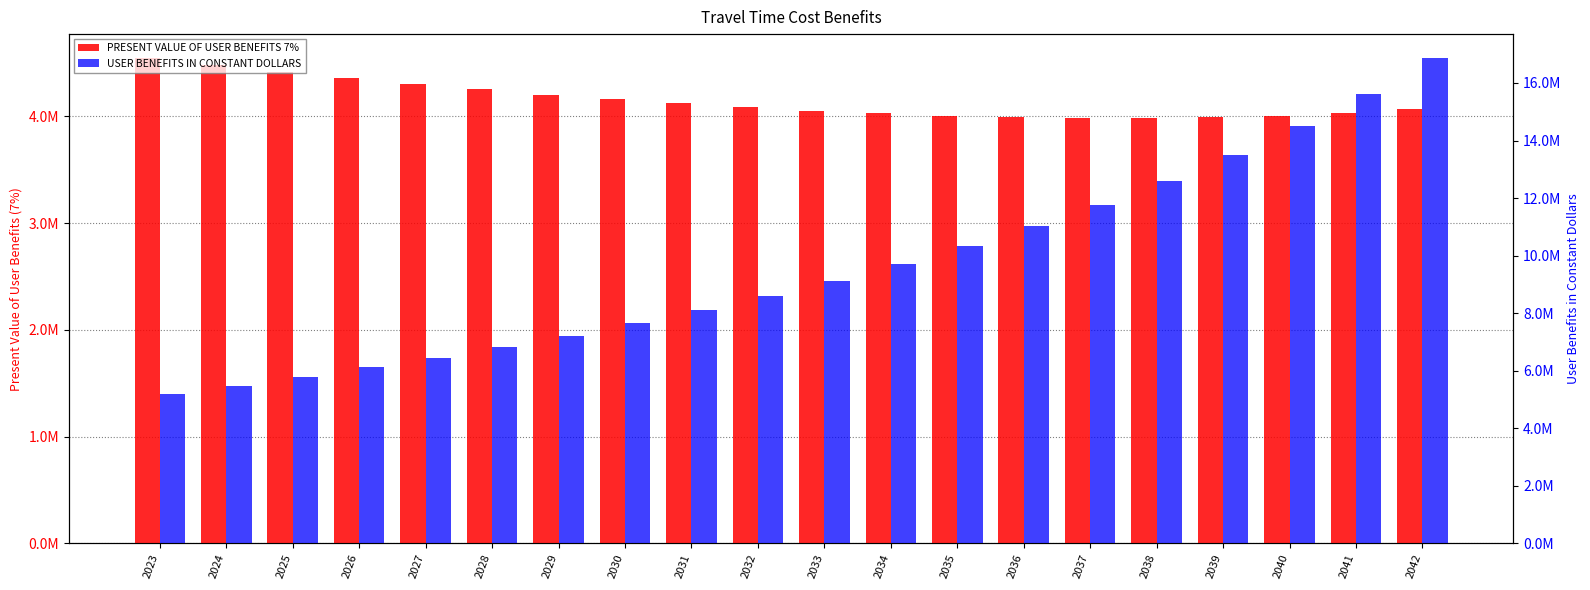

At which category does the chart reach its minimum across all series?

2038